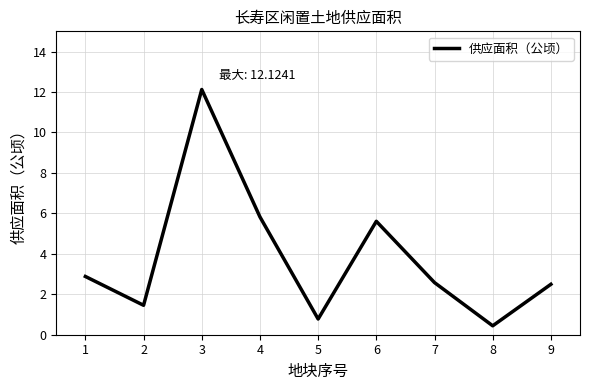

How many lines are shown in the chart?

1